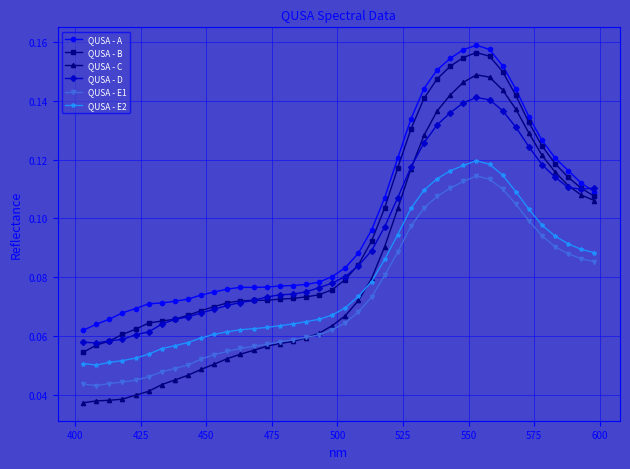

At how many categories does at least one series exceed 0?

40